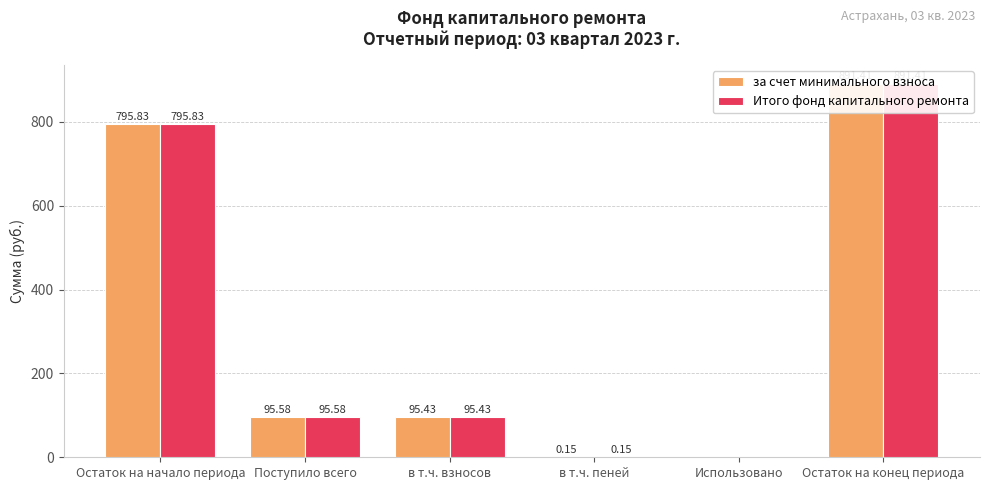

True or false: за счет минимального взноса has a value of 415.7 at Остаток на конец периода.

False